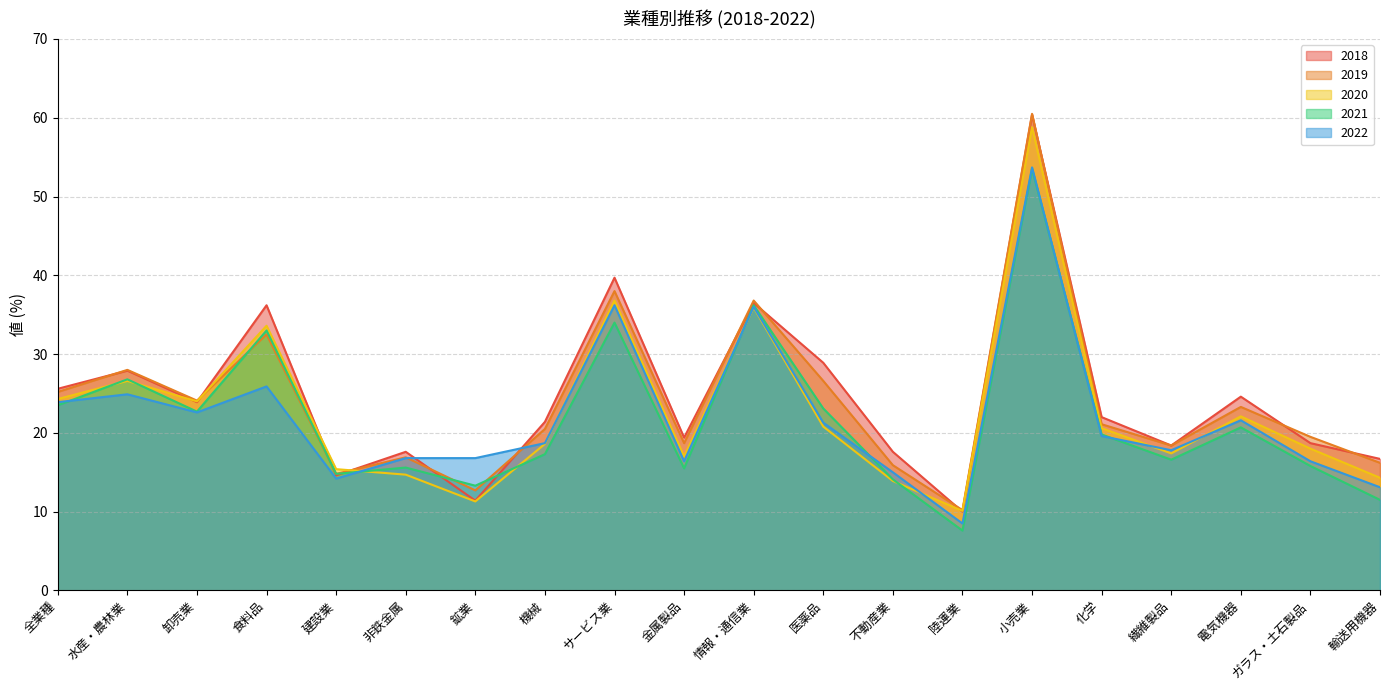

Rank the categories by 2021 value from lowest to highest.

陸運業, 輸送用機器, 鉱業, 不動産業, 建設業, 金属製品, 非鉄金属, ガラス・土石製品, 繊維製品, 機械, 化学, 電気機器, 卸売業, 医薬品, 全業種, 水産・農林業, 食料品, サービス業, 情報・通信業, 小売業